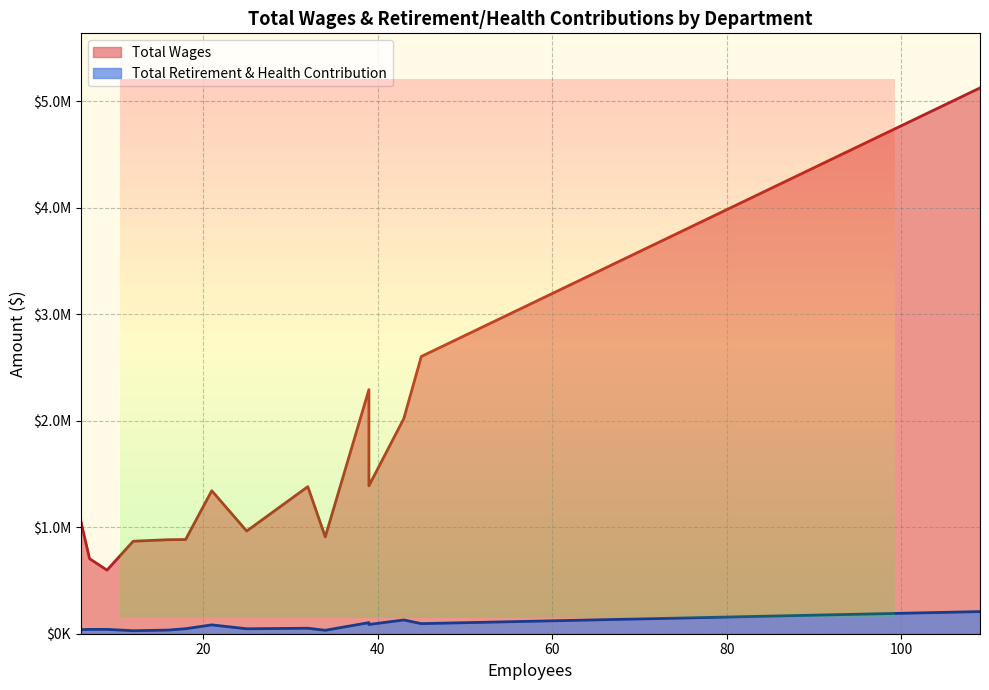

The Total Retirement & Health Contribution series shows 83096 at Operating Room. True or false?

True